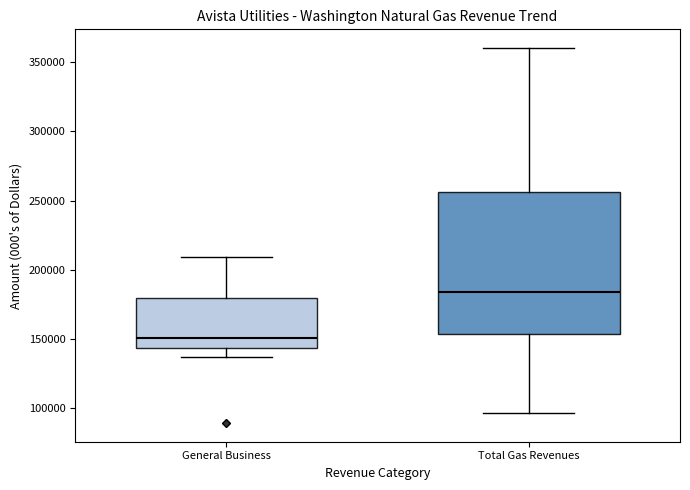

Comparing the boxes themselves (not the whiskers), which one is the tallest?

Total Gas Revenues